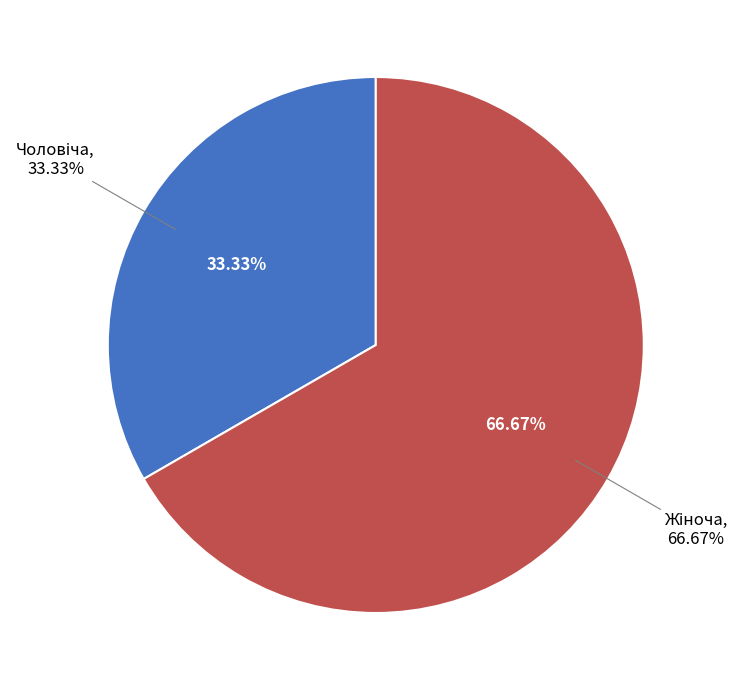

Which category has the smallest portion of the pie?

Чоловіча